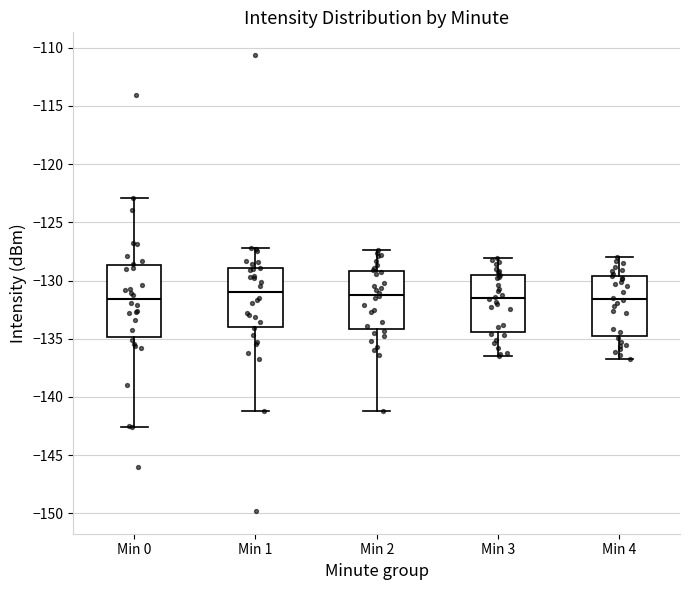

Which box is the tallest, from its lower edge to its upper edge?

Min 0